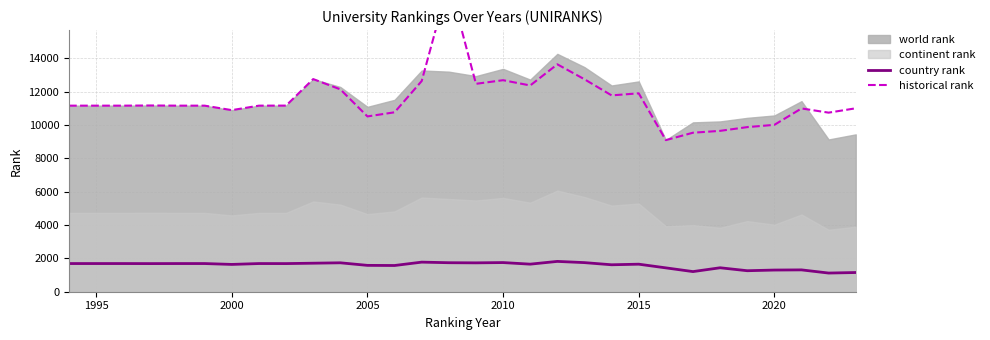

Reading left to right, list all the values displayed in this chart.

country rank: 1690.0	1690.0	1690.0	1687.0	1690.0	1690.0	1638.0	1690.0	1688.0	1711.0	1735.0	1581.0	1573.0	1775.0	1740.0	1732.0	1749.0	1654.0	1819.0	1746.0	1617.0	1652.0	1431.0	1208.0	1437.0	1260.0	1300.0	1310.0	1120.0	1152.0
historical rank: 11163.0	11163.0	11163.0	11173.0	11163.0	11163.0	10894.0	11163.0	11166.0	12757.0	12141.5	10517.0	10764.5	12640.5	18604.5	12473.0	12690.5	12374.0	13643.0	12746.0	11779.5	11902.5	9095.0	9539.5	9651.0	9875.5	10011.5	10996.0	10743.5	11005.0